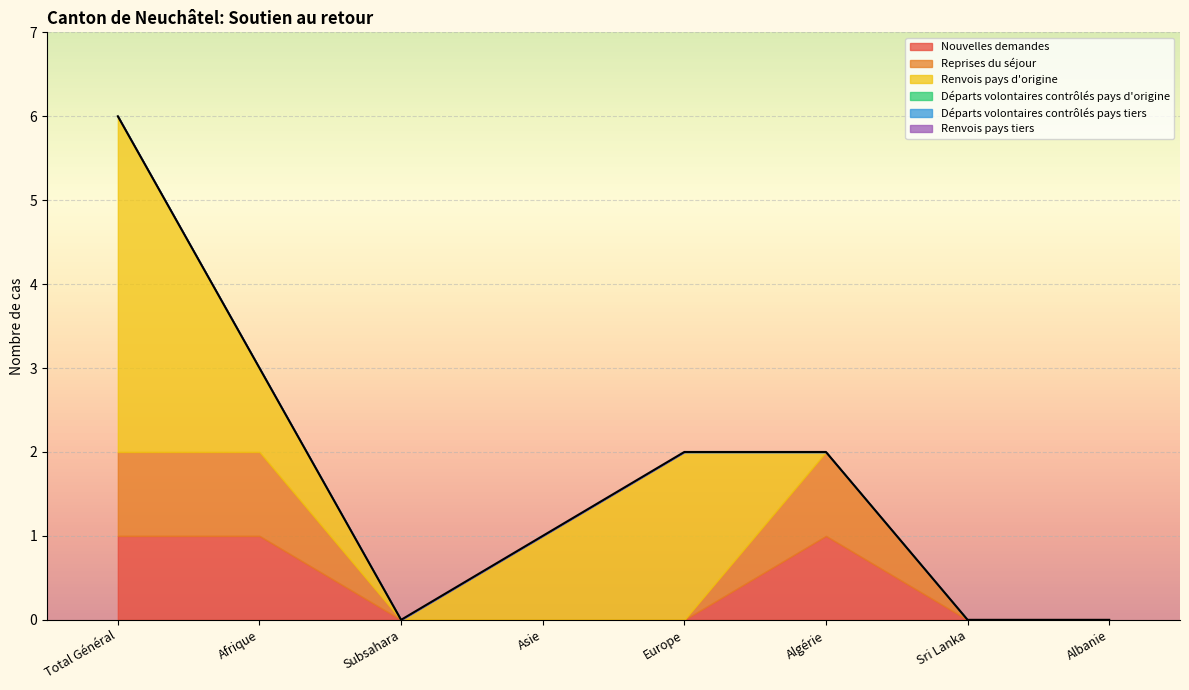

At which category is the sum across all series the highest?

Total Général